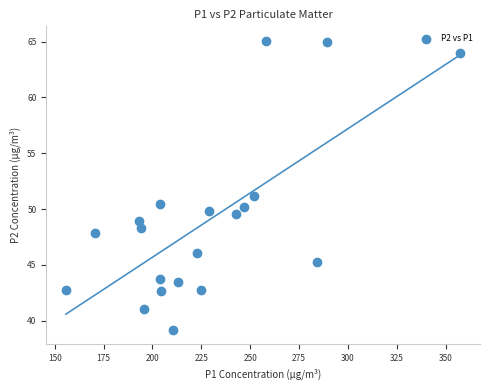

What is the range of Y values (max minus min)?

25.9